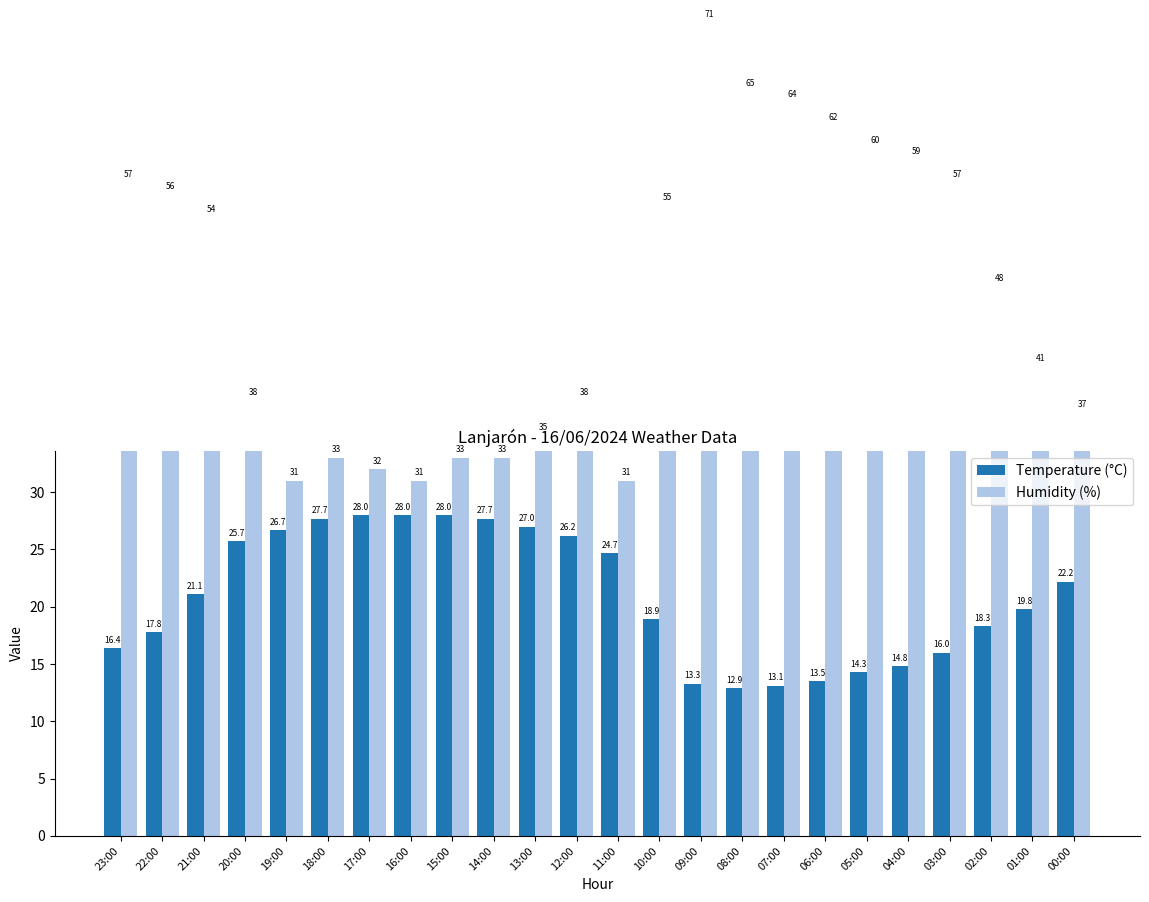

Rank the series by their average value, from lowest to highest.

Temperature (°C), Humidity (%)